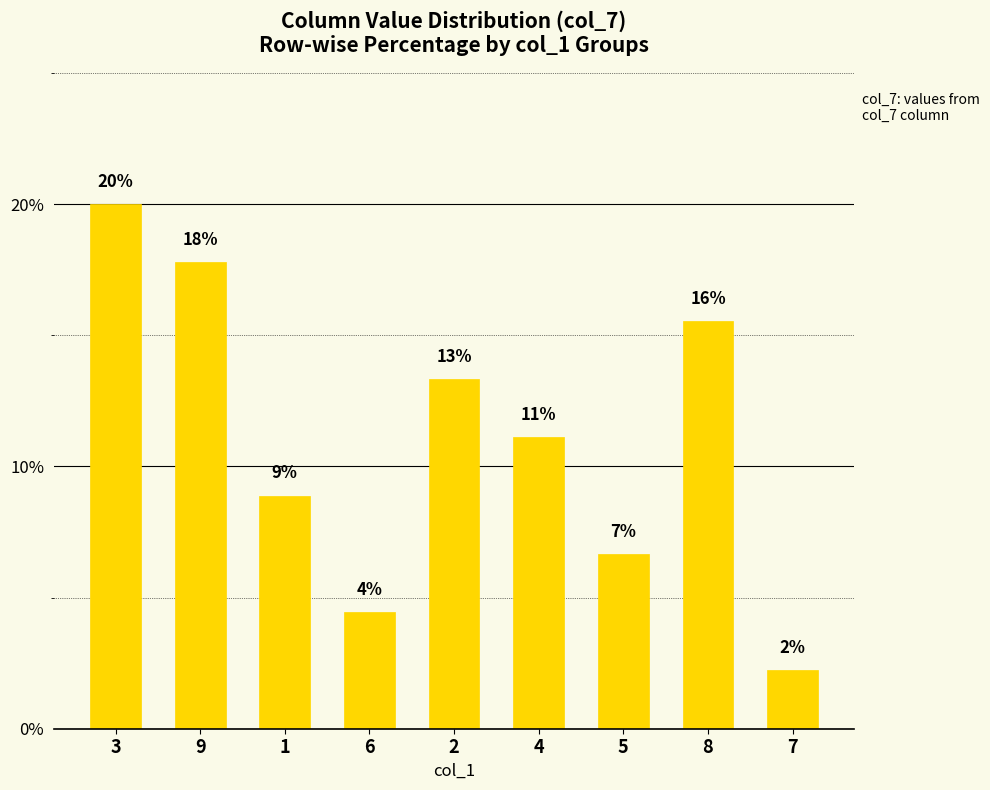

Does the chart contain any negative values?

No